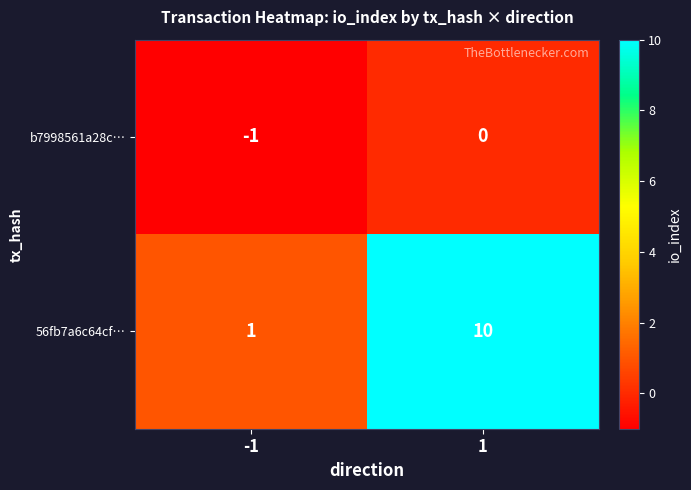

Between -1 and 1, which series saw the biggest shift?

56fb7a6c64cf…